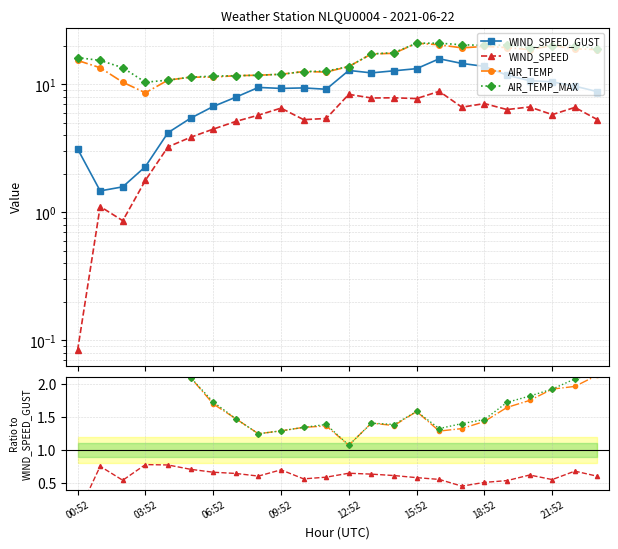

True or false: AIR_TEMP_MAX and AIR_TEMP intersect in this chart.

False